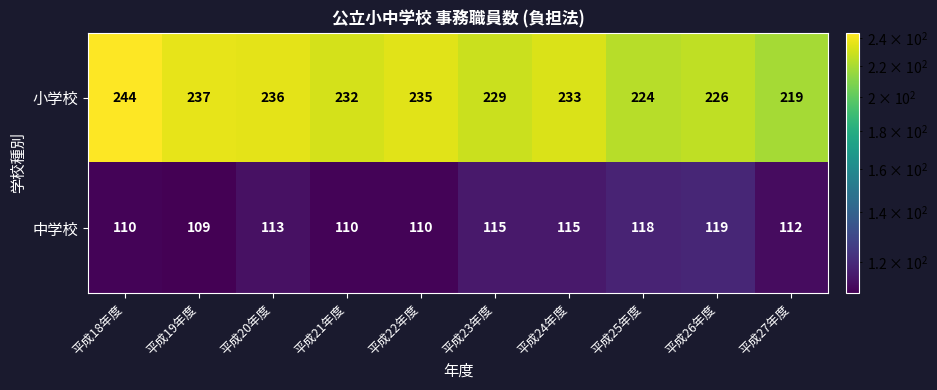

Rank the series by their average value, from lowest to highest.

中学校, 小学校